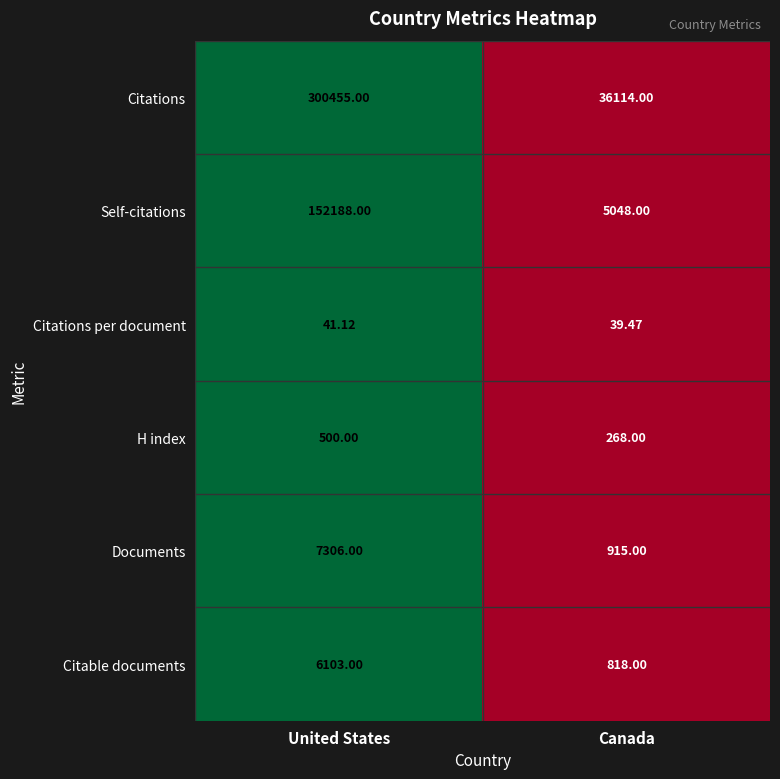

Which category has the highest value in the Citable documents series?

United States